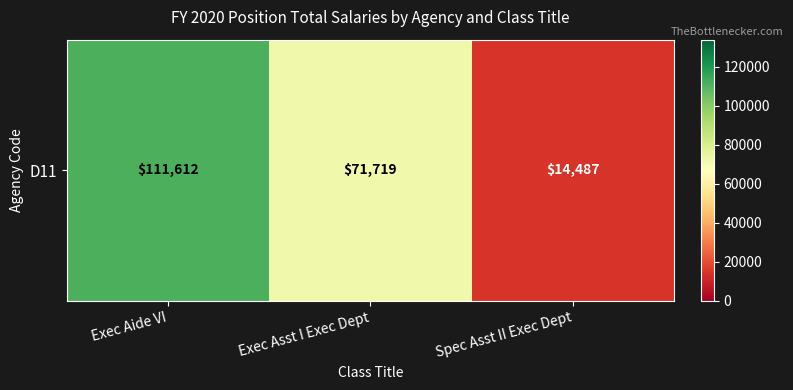

Reading left to right, what are all the values shown in this chart?

Exec Aide VI=111612	Exec Asst I Exec Dept=71719	Spec Asst II Exec Dept=14487